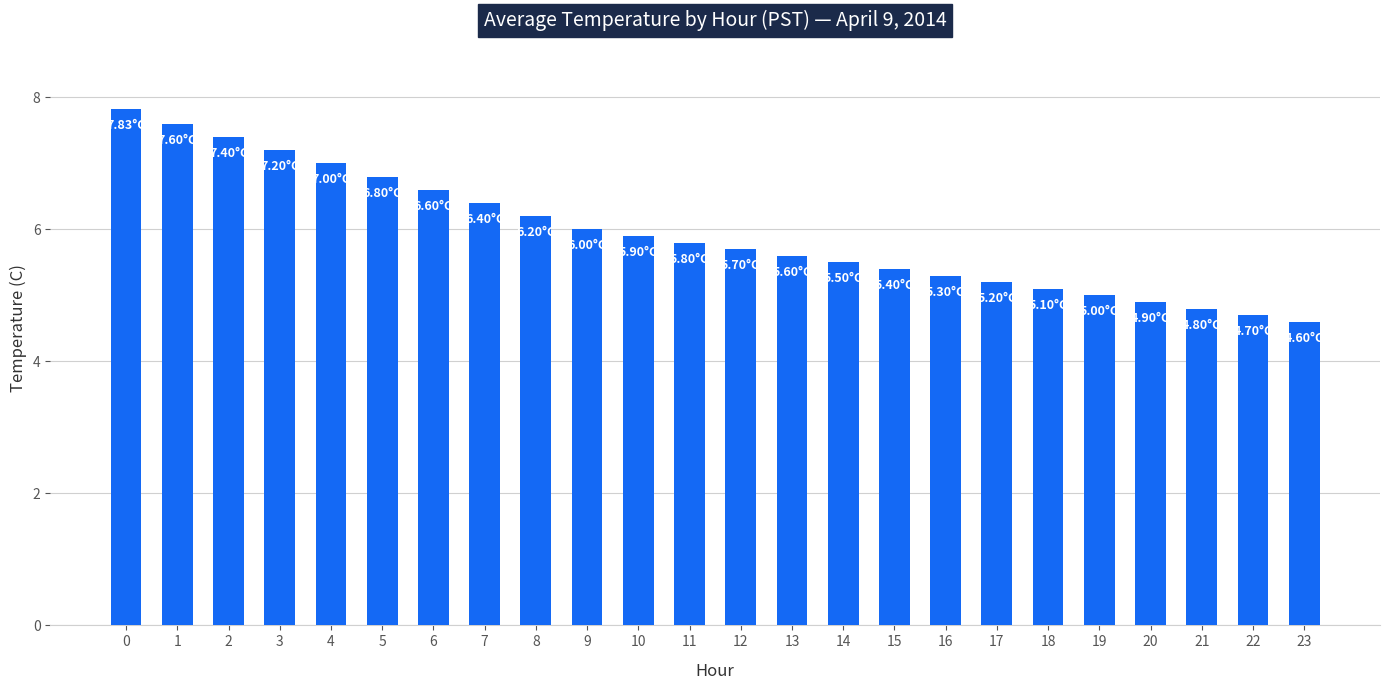

Is it true that the value at 20 is 8.7?

False